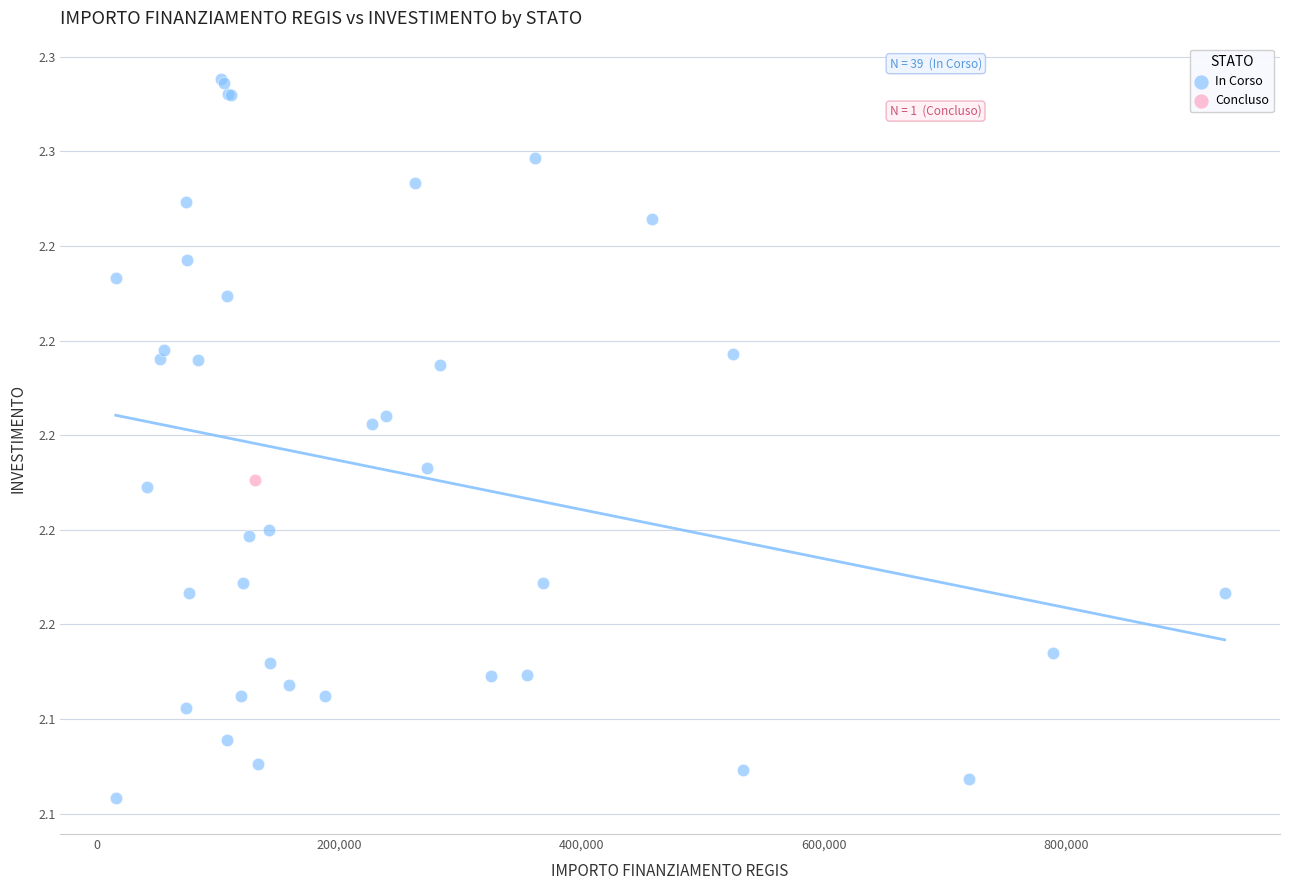

What are all the series names shown in the legend?

In Corso, Concluso